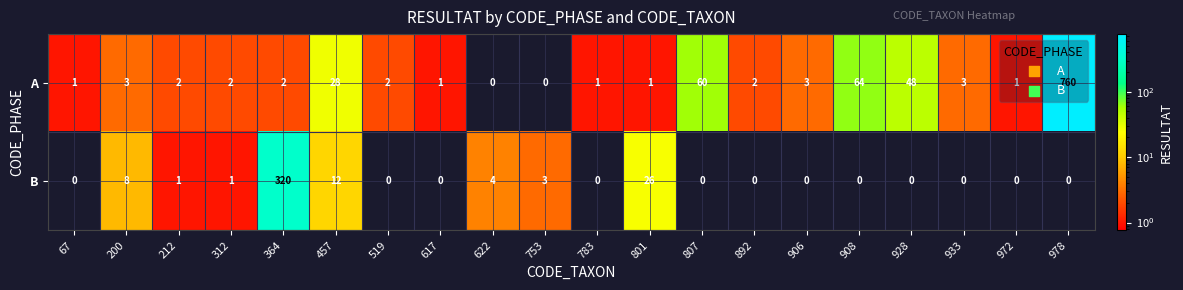

Where does the A series first go above 2?

200